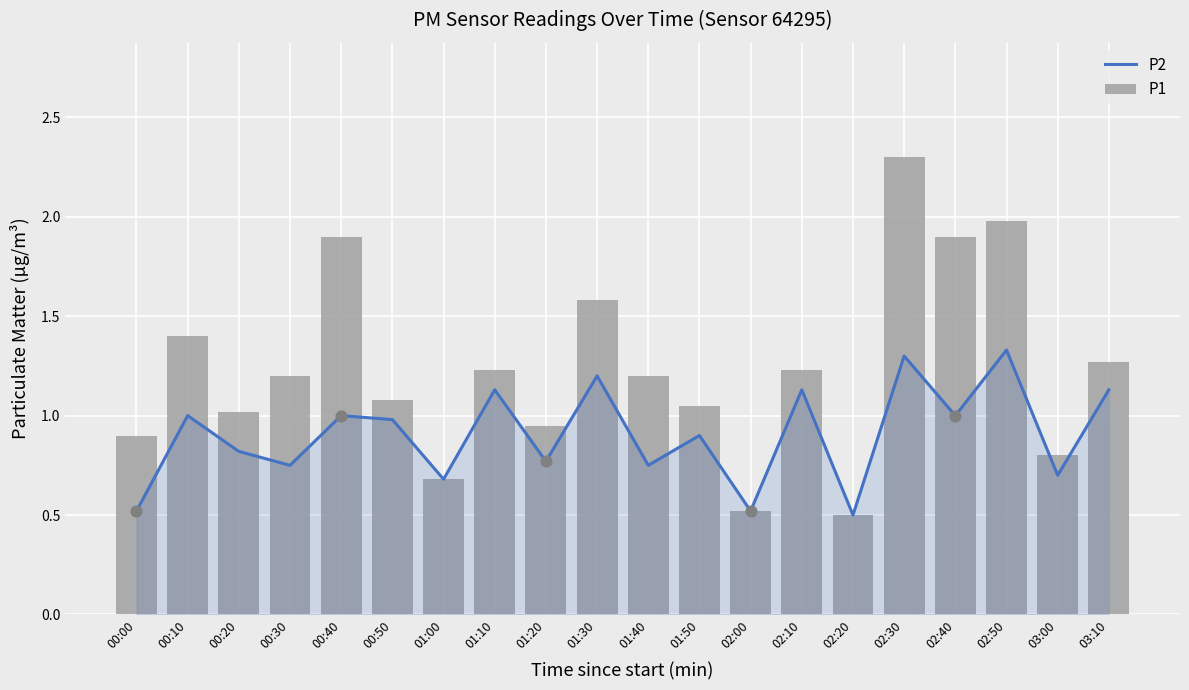

Which series reaches the minimum Y coordinate?

P2